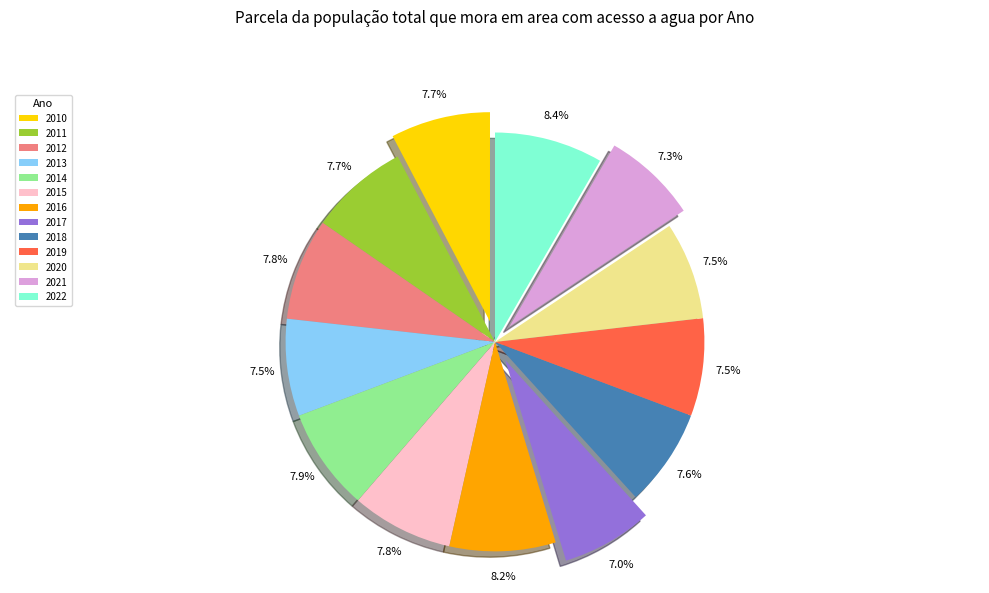

Combined, what portion of the pie is 2010 and 2018?

15.3%